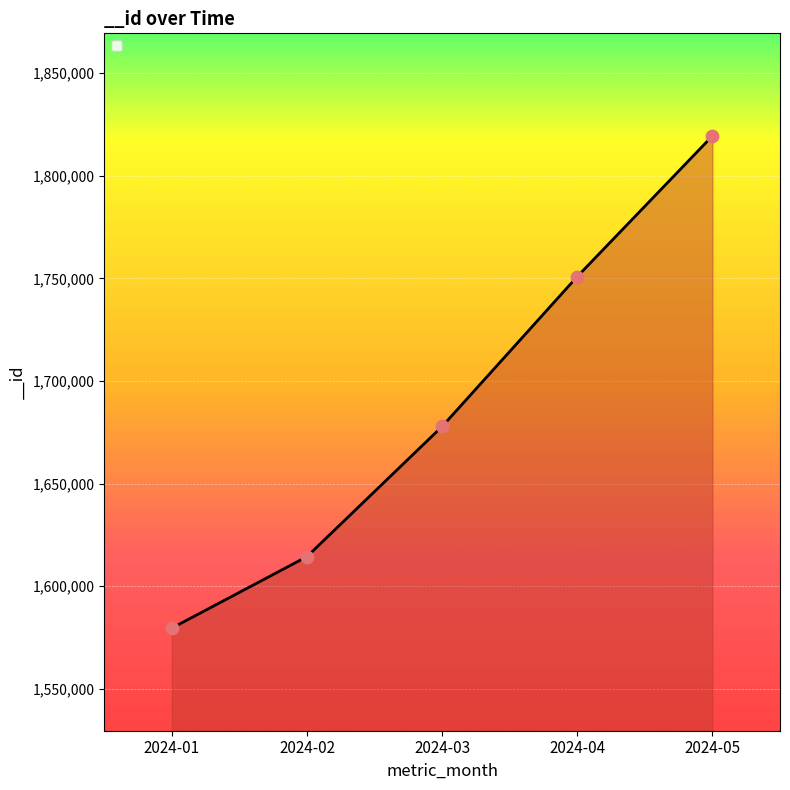

Between 2024-05 and 2024-03, which is larger?

2024-05